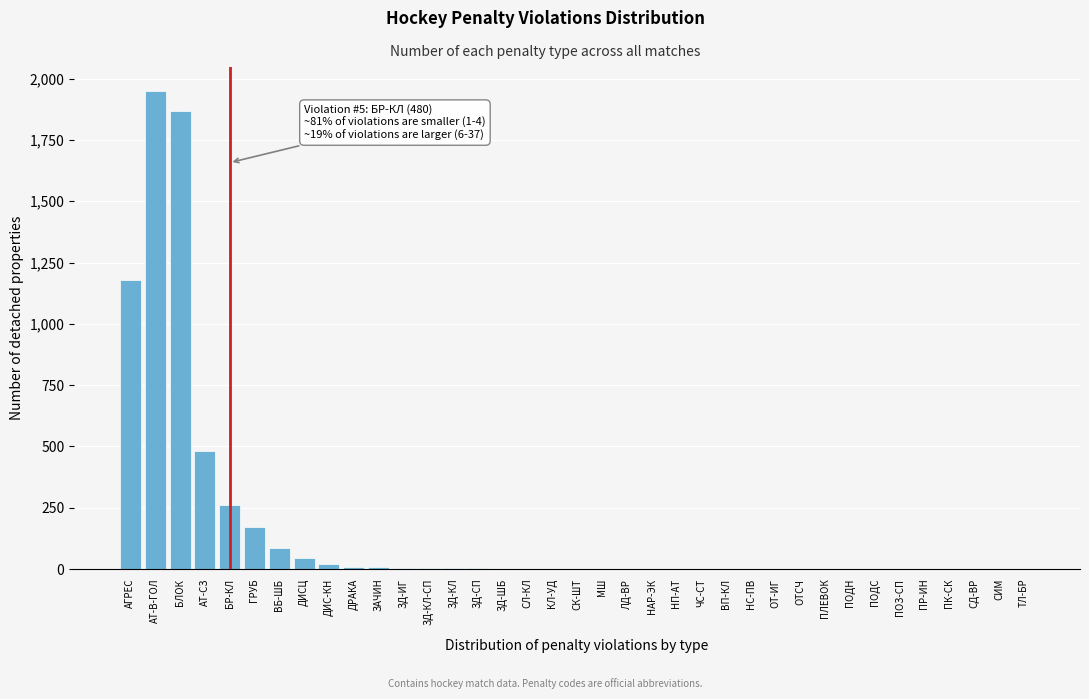

Which label corresponds to the largest value in the chart?

АТ-В-ГОЛ